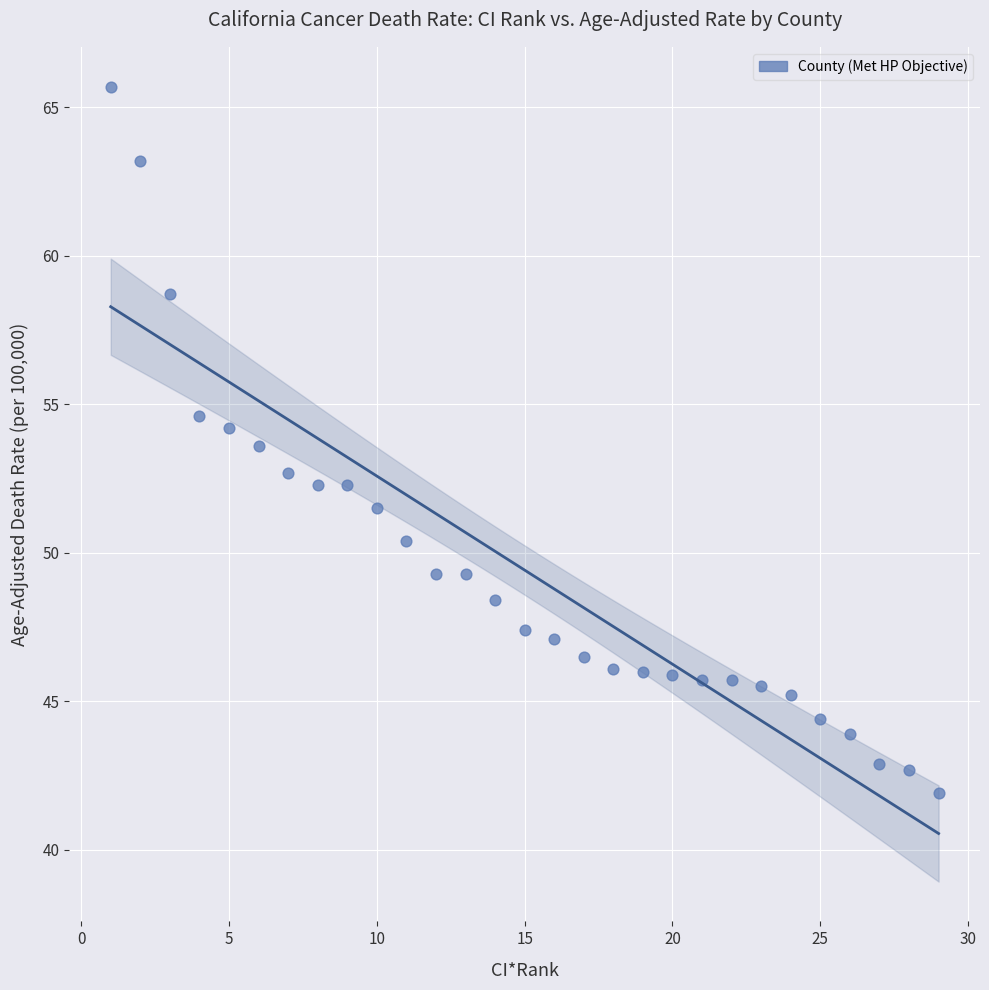

What is the range of Y values (max minus min)?

23.8